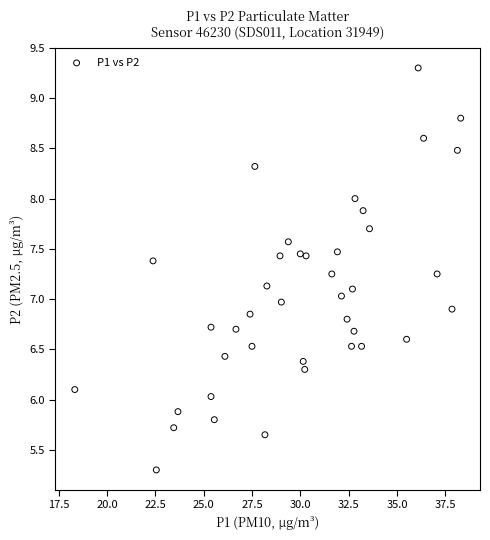

What is the range of X values (max minus min)?

20.0